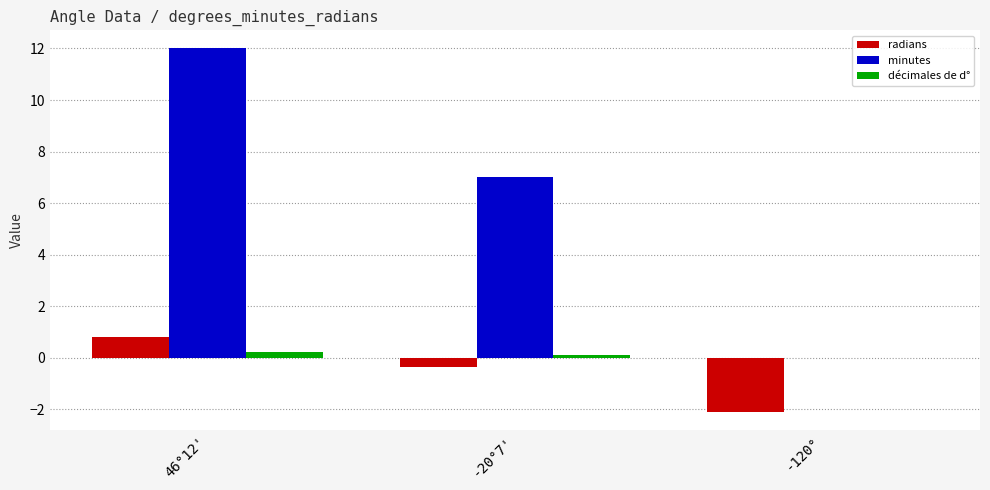

What is the spread (max minus min) of values at 46°12'?

11.8